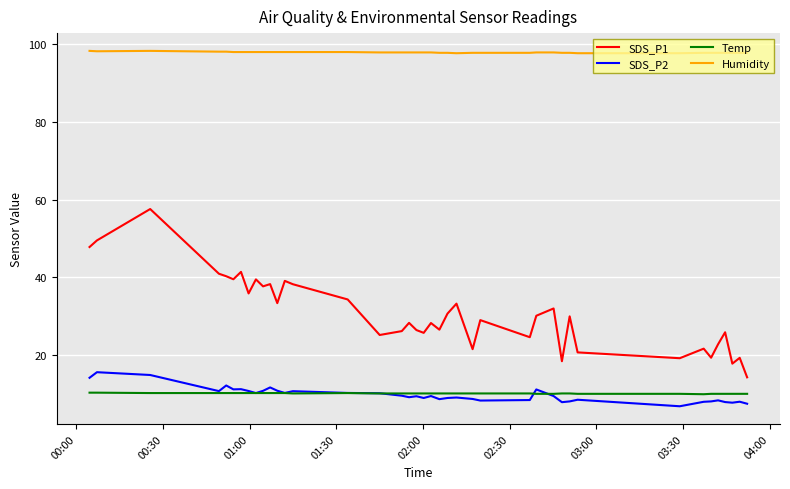

What is the highest value of the Humidity series?

98.3